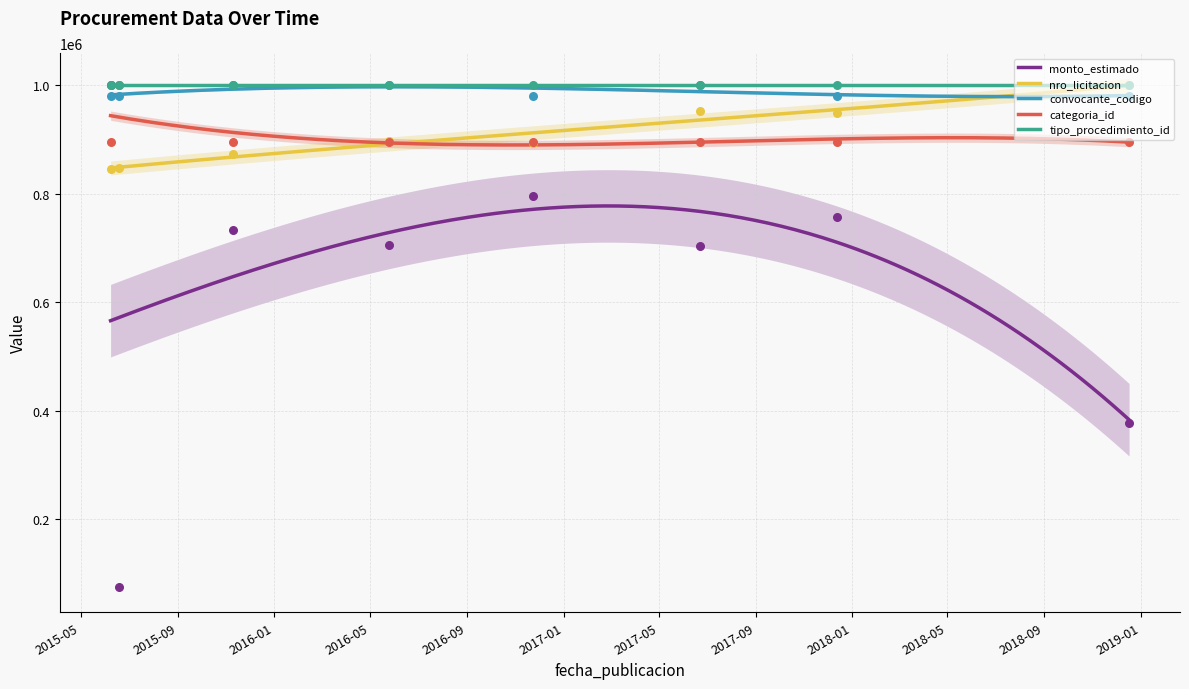

True or false: categoria_id and convocante_codigo cross at least once.

False